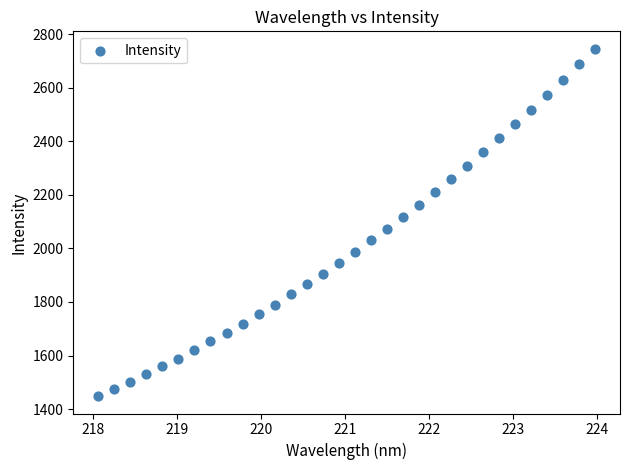

What is the range of Y values (max minus min)?

1298.3